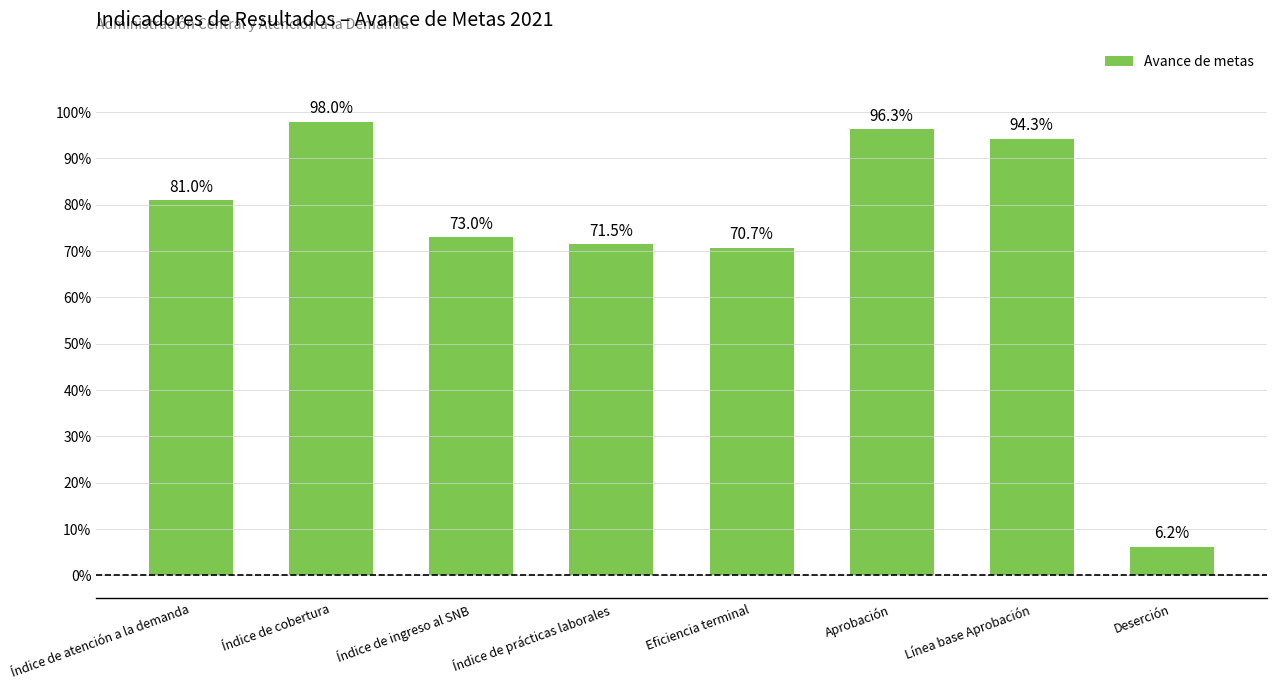

Rank the categories by value from lowest to highest.

Deserción, Eficiencia terminal, Índice de prácticas laborales, Índice de ingreso al SNB, Índice de atención a la demanda, Línea base Aprobación, Aprobación, Índice de cobertura